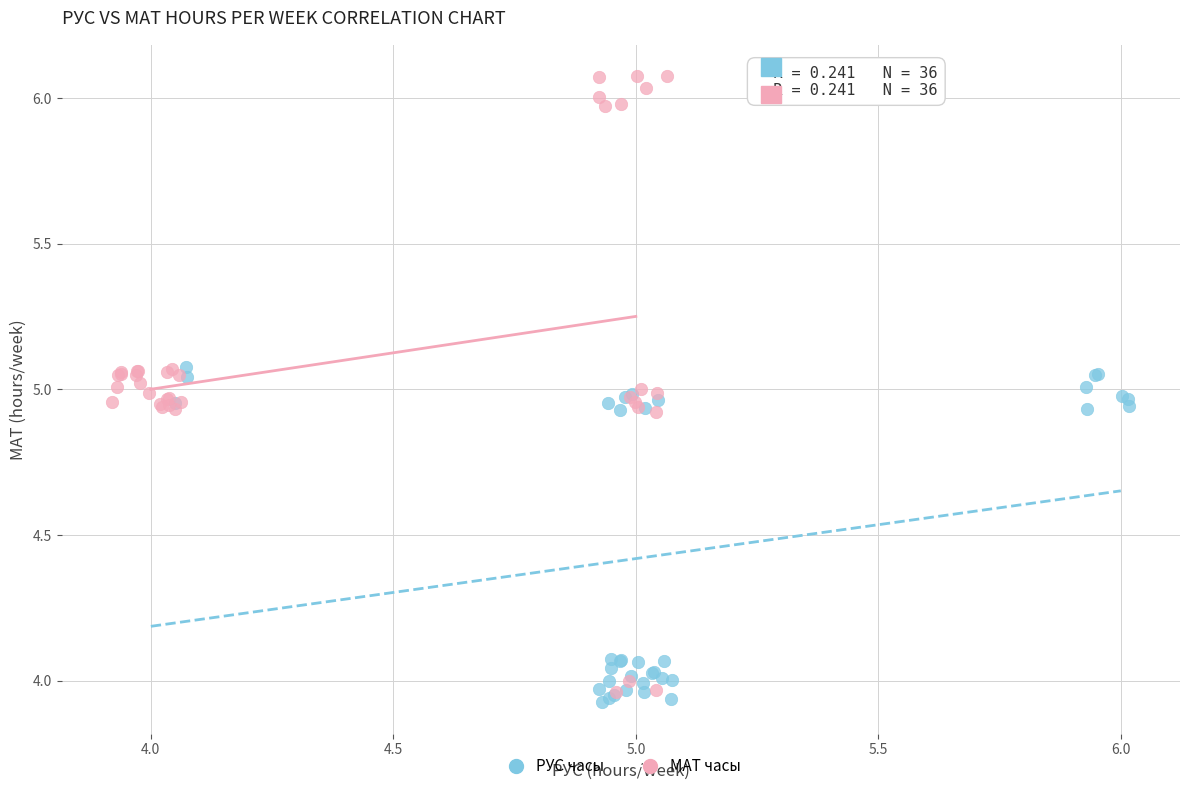

Which series reaches the minimum Y coordinate?

РУС часы